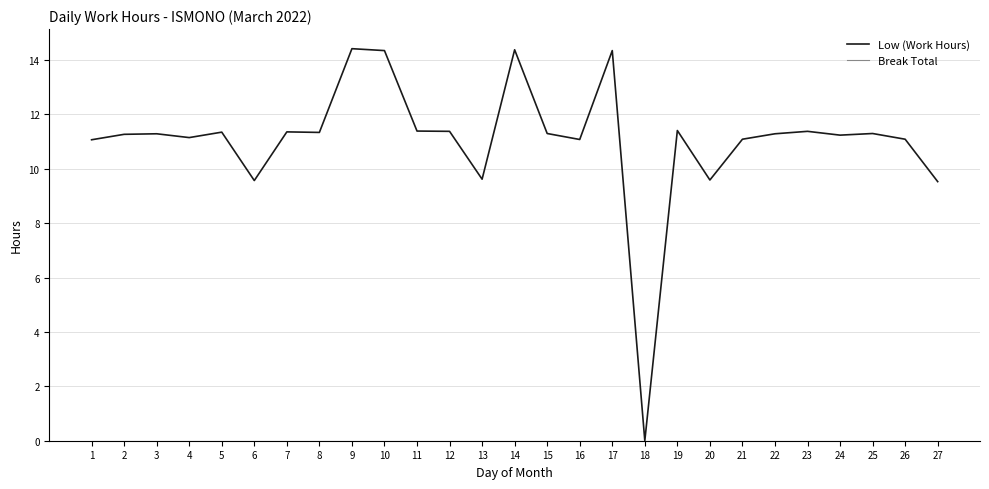

Which series has the largest range (max minus min)?

Low (Work Hours)